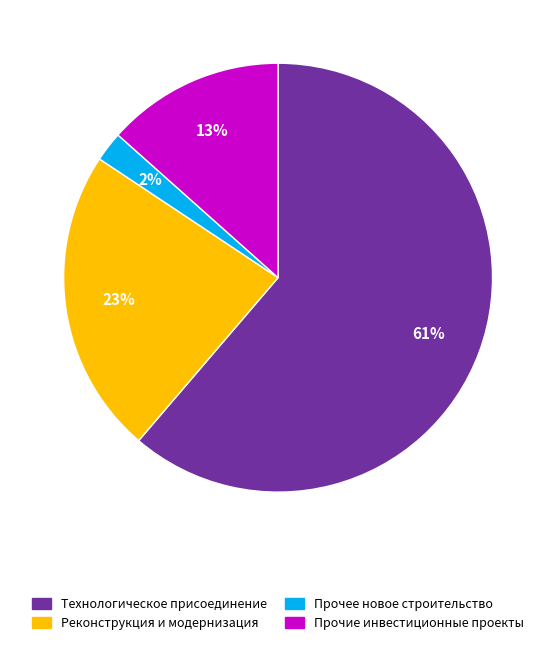

Is there a majority slice in this chart?

Yes